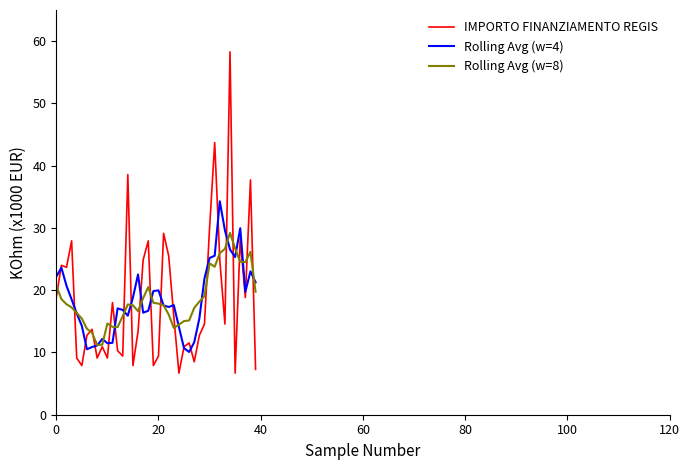

Which series has the largest range (max minus min)?

IMPORTO FINANZIAMENTO REGIS